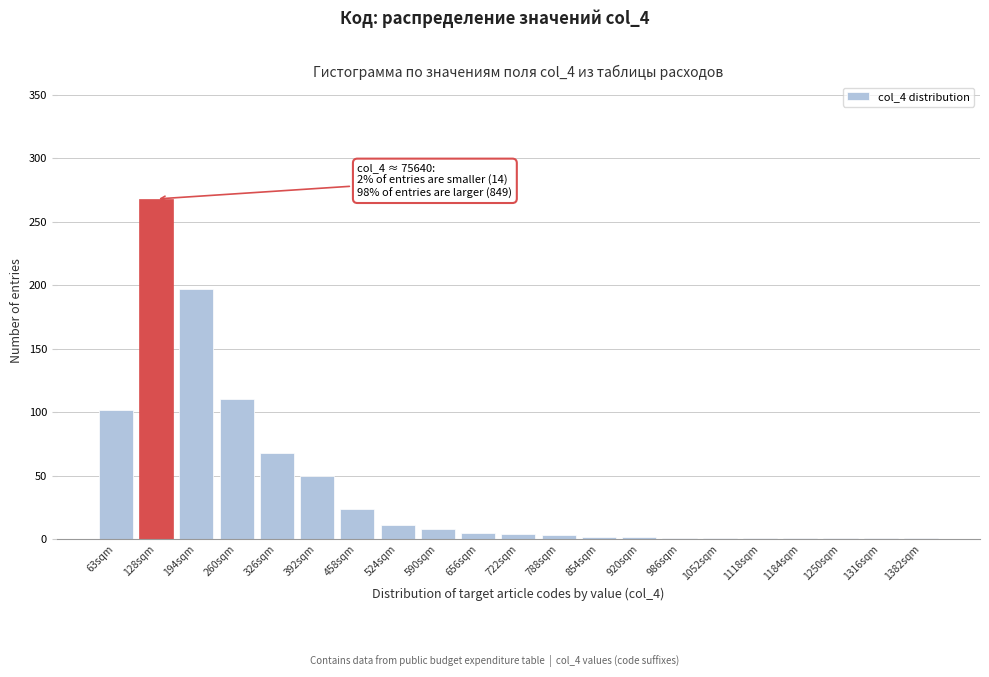

Which category has the highest value across all series?

128sqm